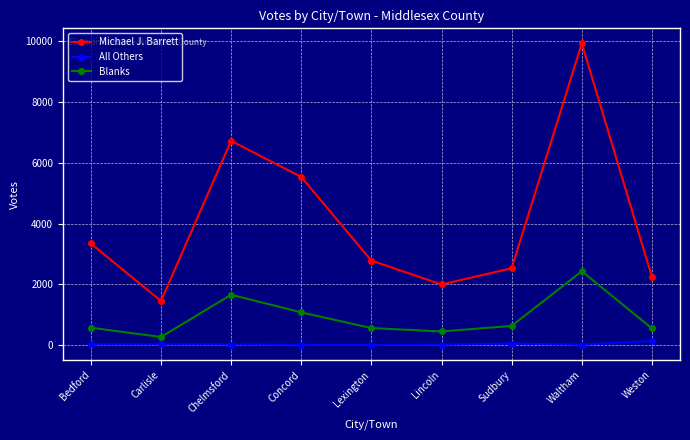

What is the sum of all All Others values?

273